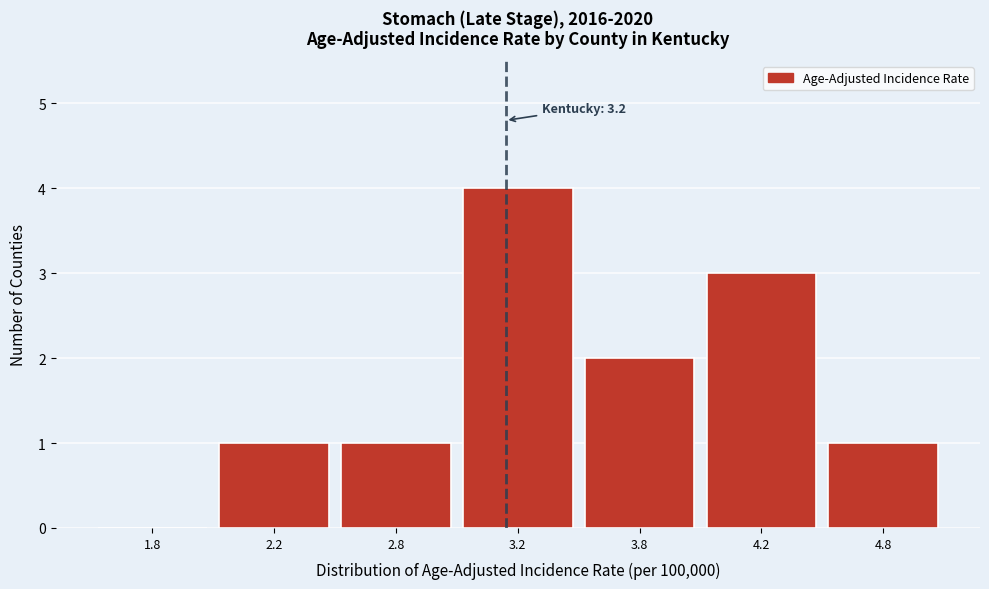

Reading right to left, transcribe all the data shown in this chart.

4.8=1	4.2=3	3.8=2	3.2=4	2.8=1	2.2=1	1.8=0